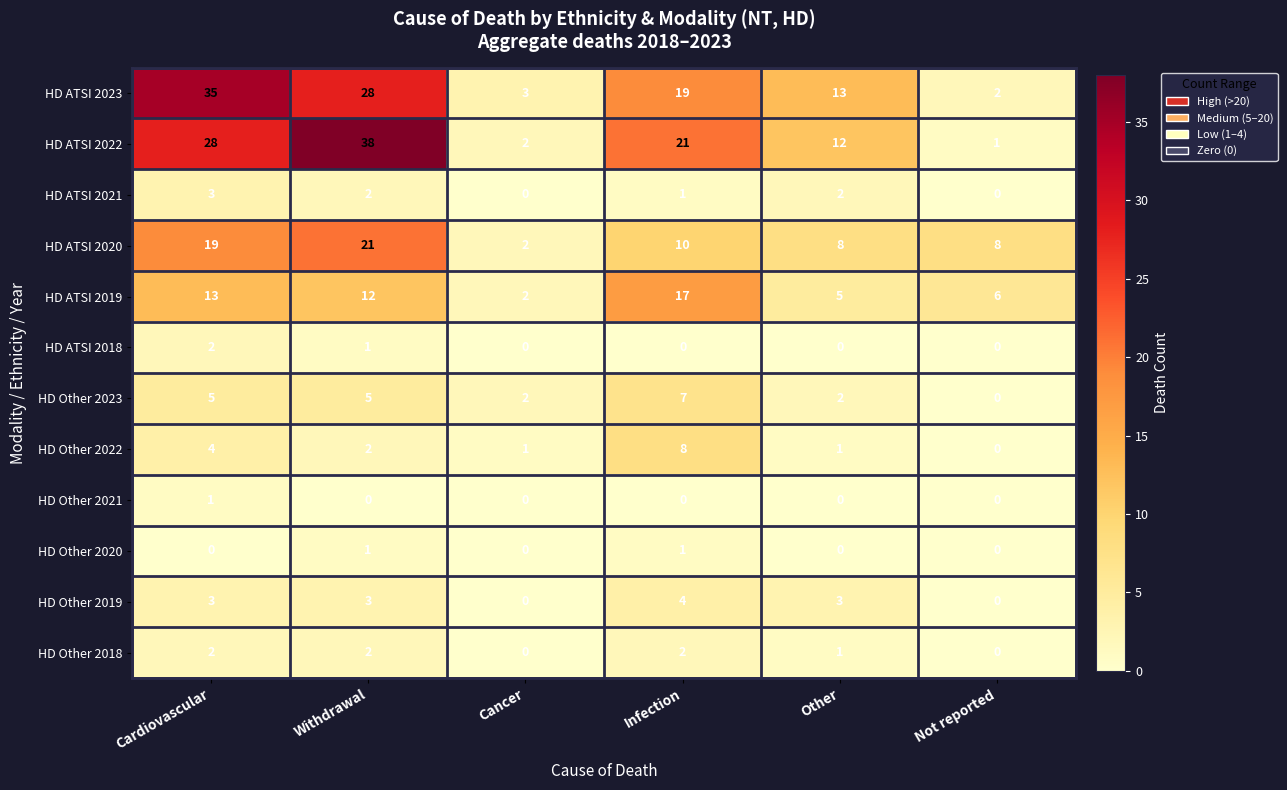

What is the spread (max minus min) of values at Not reported?

8